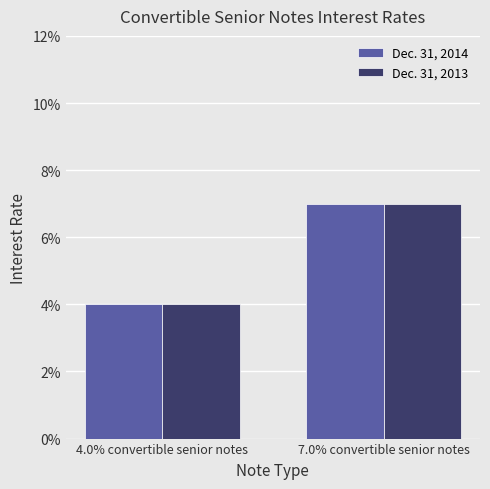

Which series has the largest total across all categories?

Dec. 31, 2014